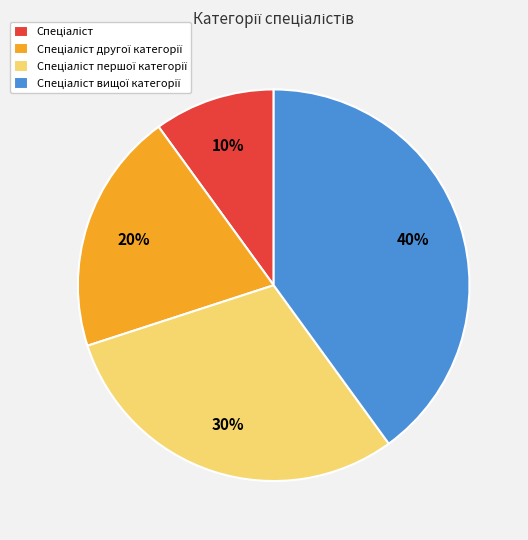

To the nearest percent, what is the difference between the largest and smallest slice percentages?

30%